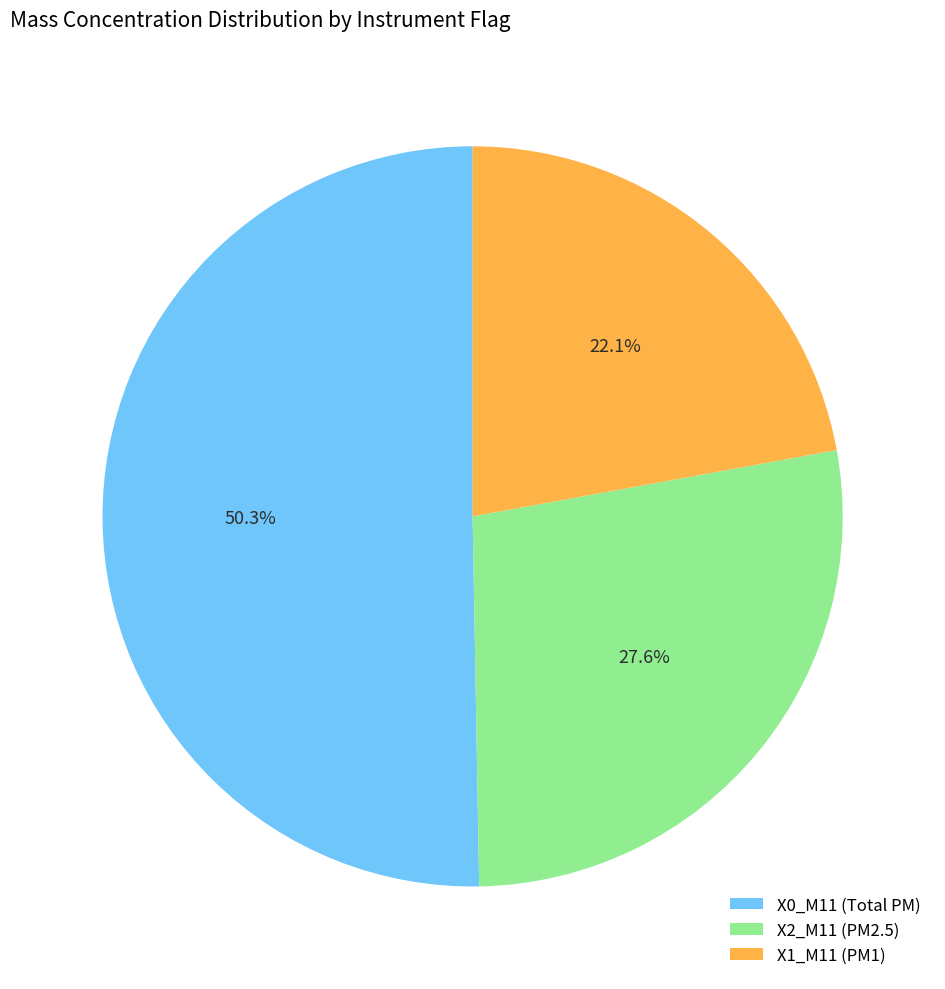

Which slice is the smallest?

X1_M11 (PM1)